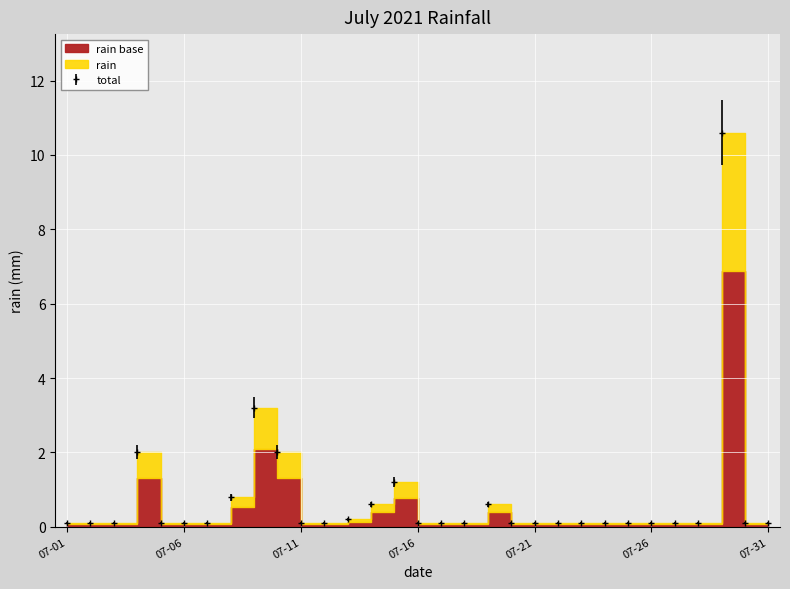

What is the sum of the values at 07-11 and 07-26?

0.2